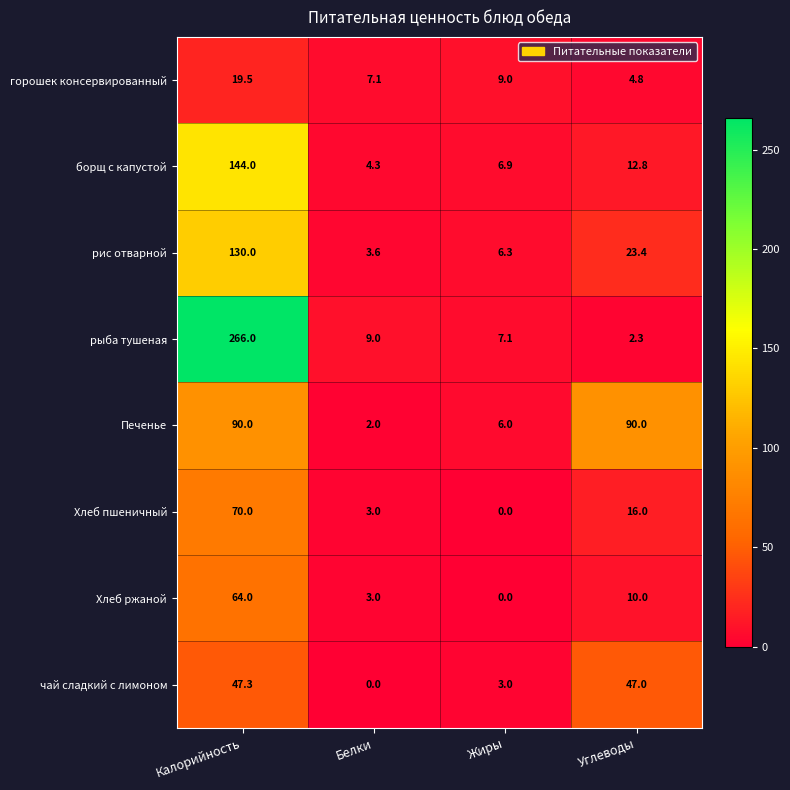

Read the борщ с капустой value at Белки.

4.3